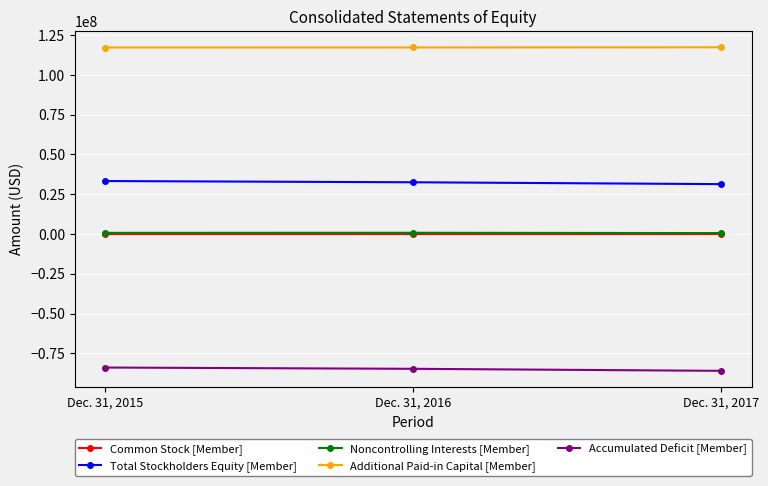

Which series has the largest total across all categories?

Additional Paid-in Capital [Member]